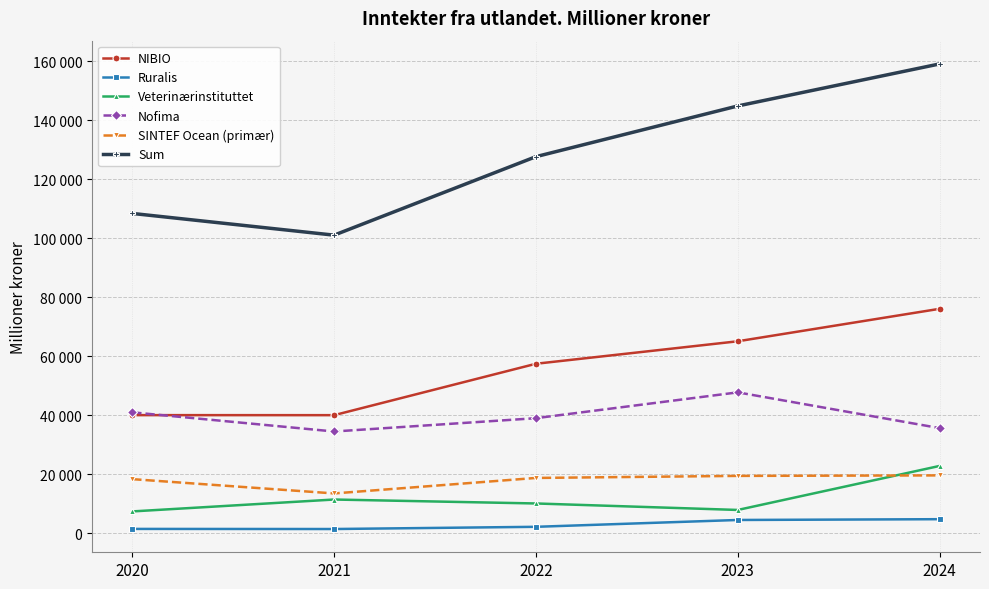

At how many categories does at least one series exceed 71254?

5